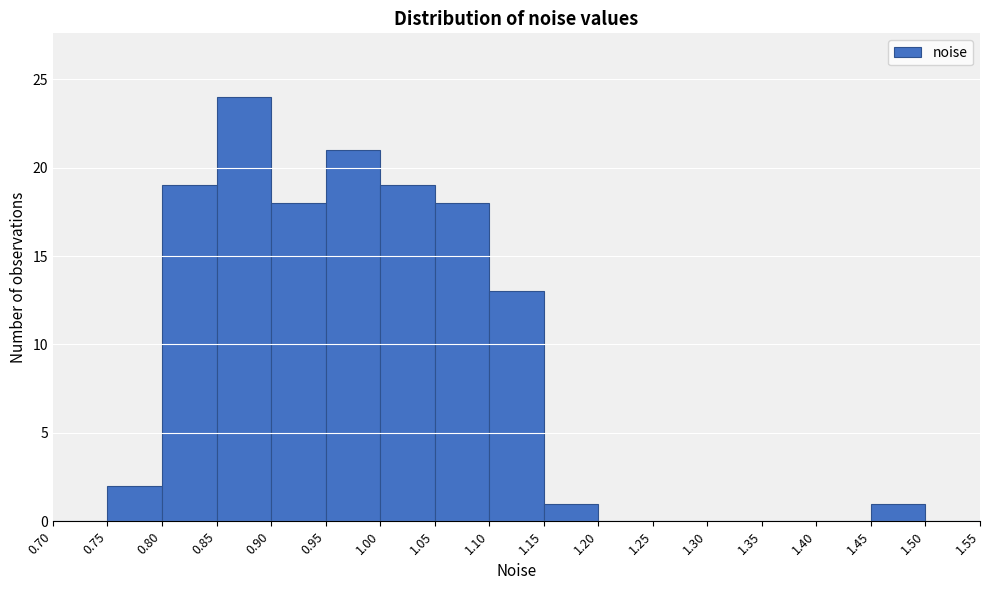

Reading left to right, transcribe this chart: for each bar, give the range it covers on the x-axis and its height. The values are not printed on the chart, so give them approximately, as read against the axis.

0.70 to 0.75: 0
0.75 to 0.80: 2
0.80 to 0.85: 19
0.85 to 0.90: 24
0.90 to 0.95: 18
0.95 to 1.00: 21
1.00 to 1.05: 19
1.05 to 1.10: 18
1.10 to 1.15: 13
1.15 to 1.20: 1
1.20 to 1.25: 0
1.25 to 1.30: 0
1.30 to 1.35: 0
1.35 to 1.40: 0
1.40 to 1.45: 0
1.45 to 1.50: 1
1.50 to 1.55: 0